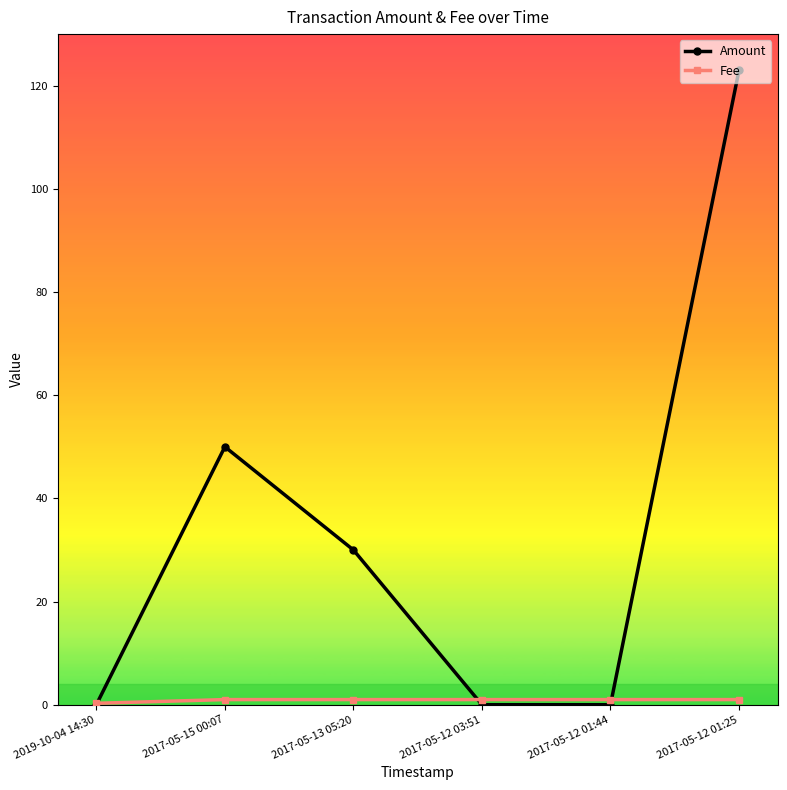

How many distinct data groups are displayed?

2